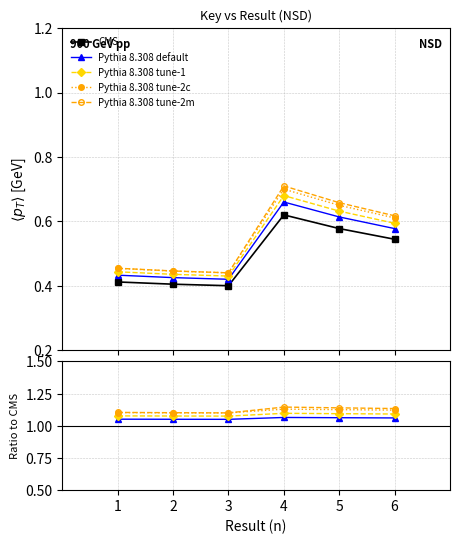

Which series has the largest total across all categories?

Pythia 8.308 tune-2m